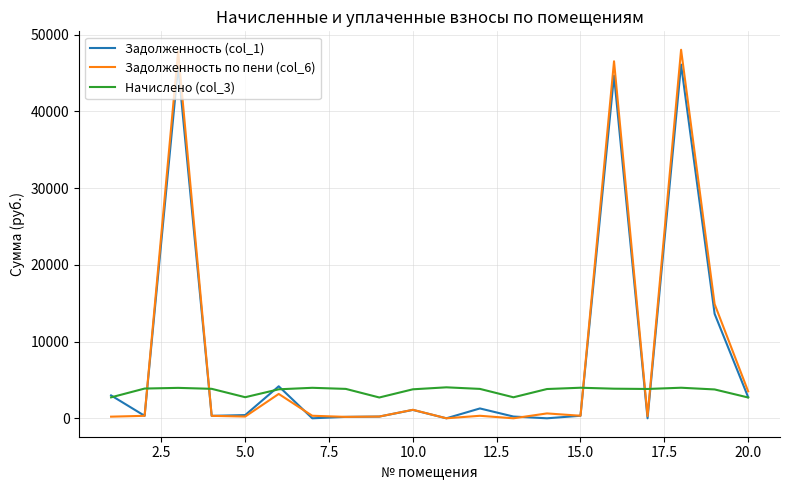

What is the maximum value shown in the chart?

48038.9